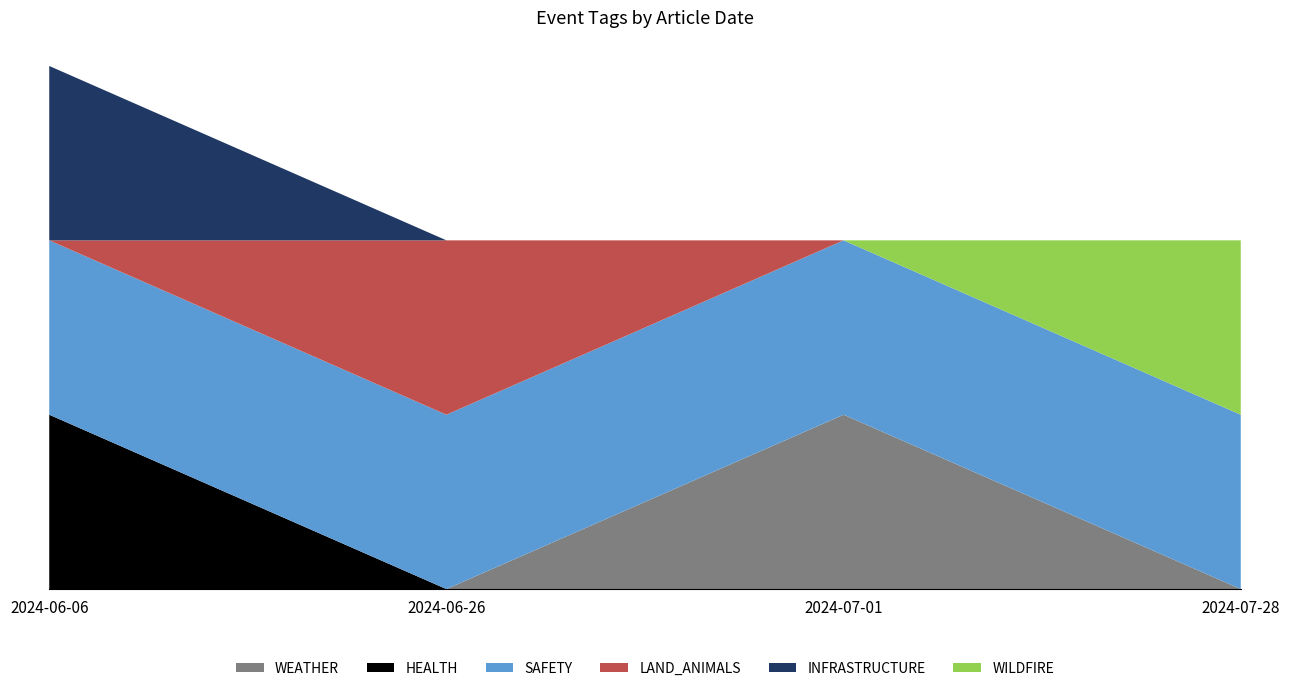

Reading left to right, transcribe all the data shown in this chart.

WEATHER: 2024-06-06=0	2024-06-26=0	2024-07-01=1	2024-07-28=0
HEALTH: 2024-06-06=1	2024-06-26=0	2024-07-01=0	2024-07-28=0
SAFETY: 2024-06-06=1	2024-06-26=1	2024-07-01=1	2024-07-28=1
LAND_ANIMALS: 2024-06-06=0	2024-06-26=1	2024-07-01=0	2024-07-28=0
INFRASTRUCTURE: 2024-06-06=1	2024-06-26=0	2024-07-01=0	2024-07-28=0
WILDFIRE: 2024-06-06=0	2024-06-26=0	2024-07-01=0	2024-07-28=1